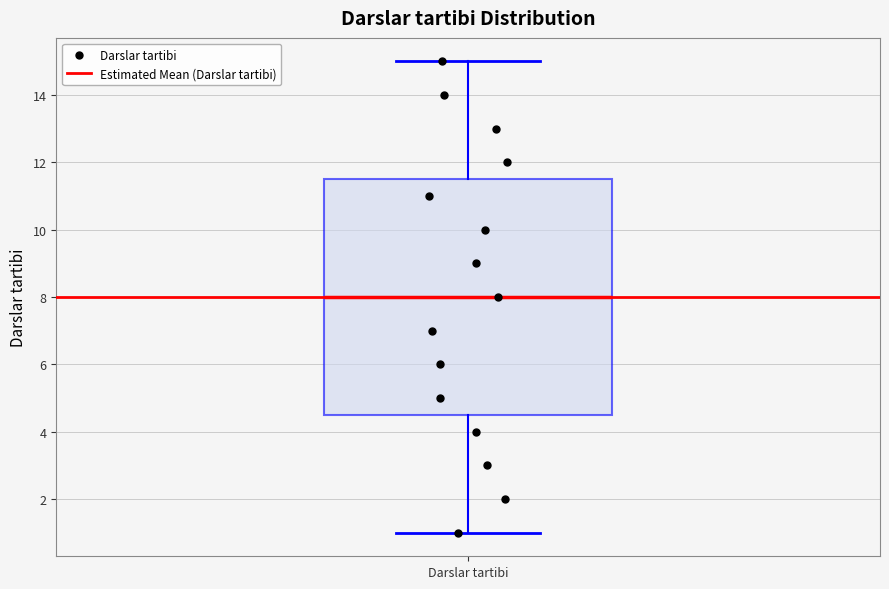

Read this box plot against the y-axis: the position of the median line, the range covered by the box, and the ends of both whiskers. The values are not printed on the chart, so give them approximately, as read against the axis.

median 8.0, box 4.6 to 11.6, whiskers 1.0 to 15.0